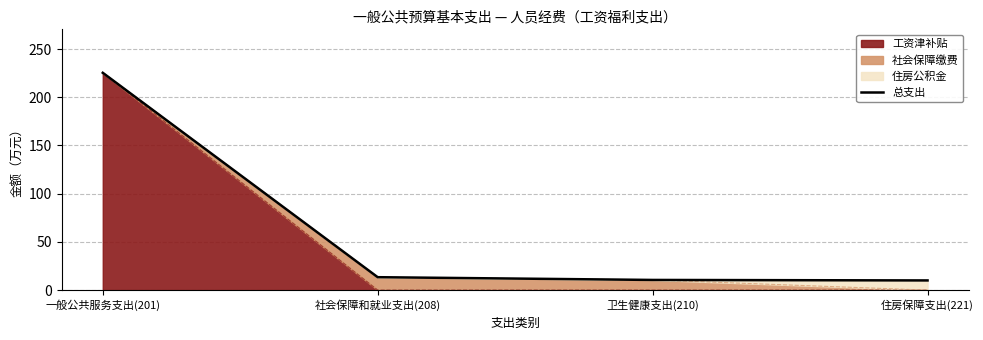

How many data points does each series have?

4